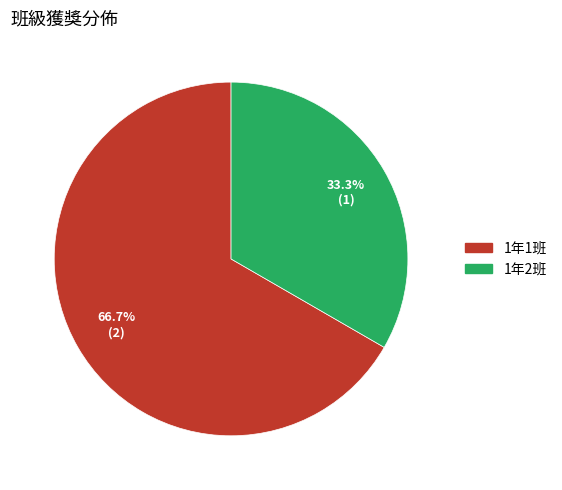

To the nearest percent, what is the difference between the largest and smallest slice percentages?

33%